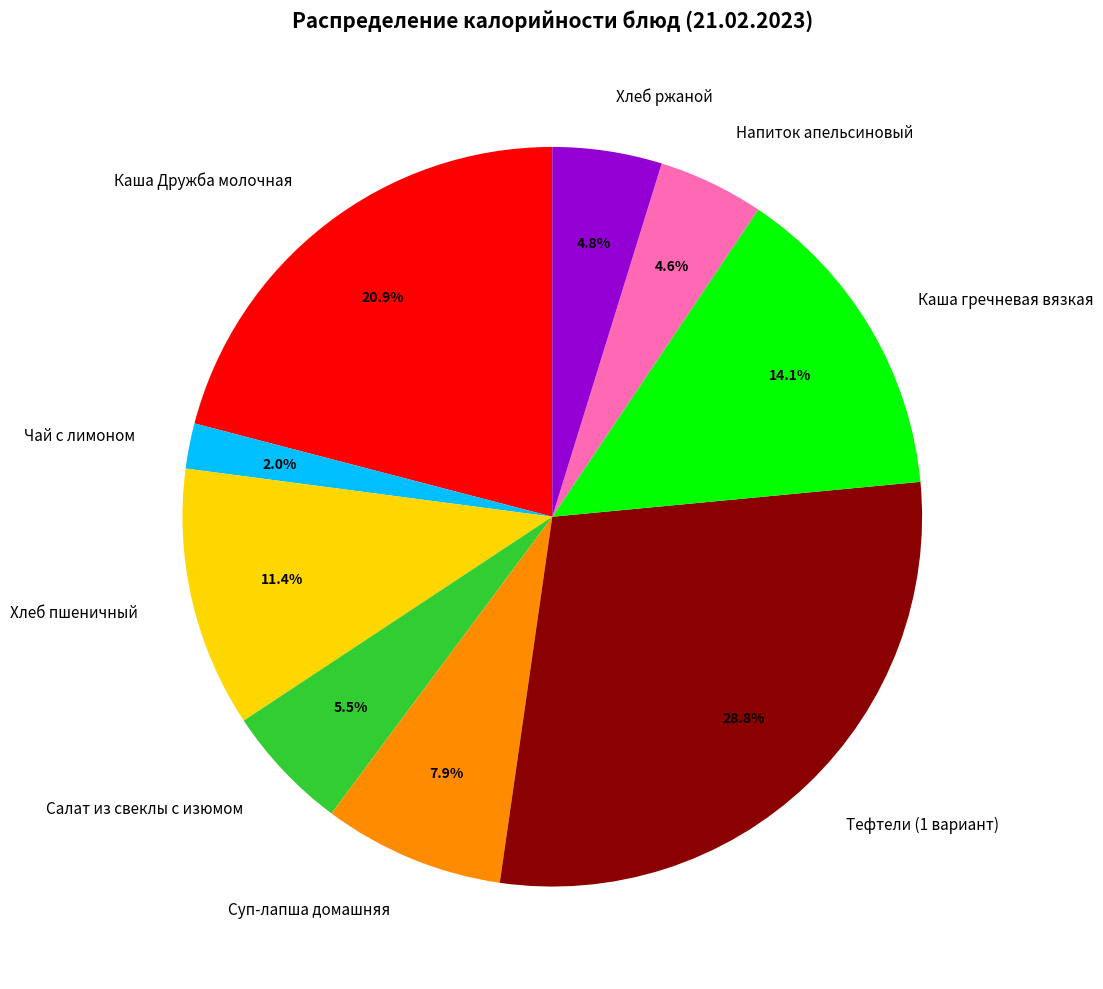

Which has a higher value, Чай с лимоном or Салат из свеклы с изюмом?

Салат из свеклы с изюмом